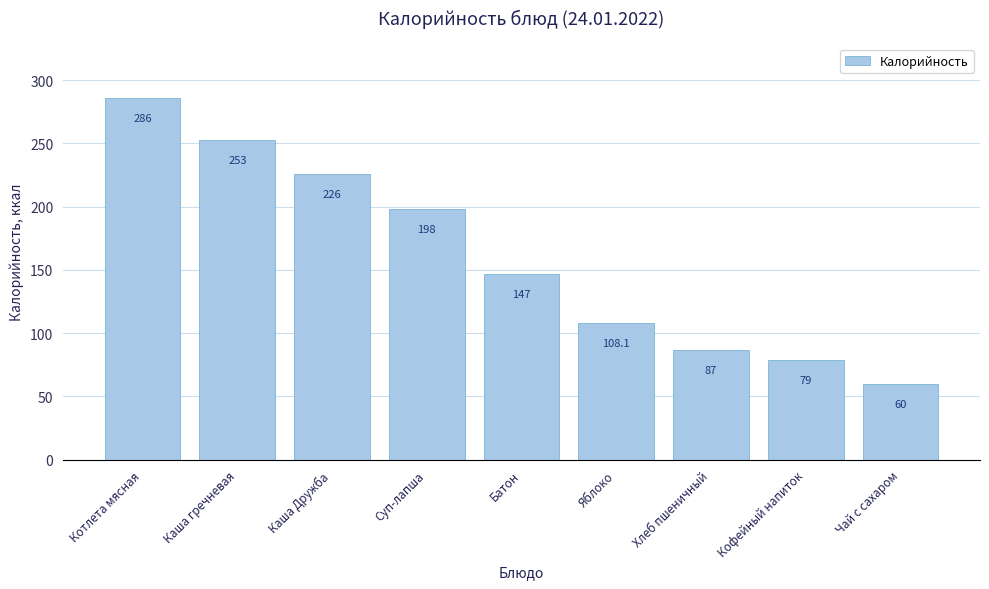

The chart shows a value of 87.0 at Хлеб пшеничный. True or false?

True